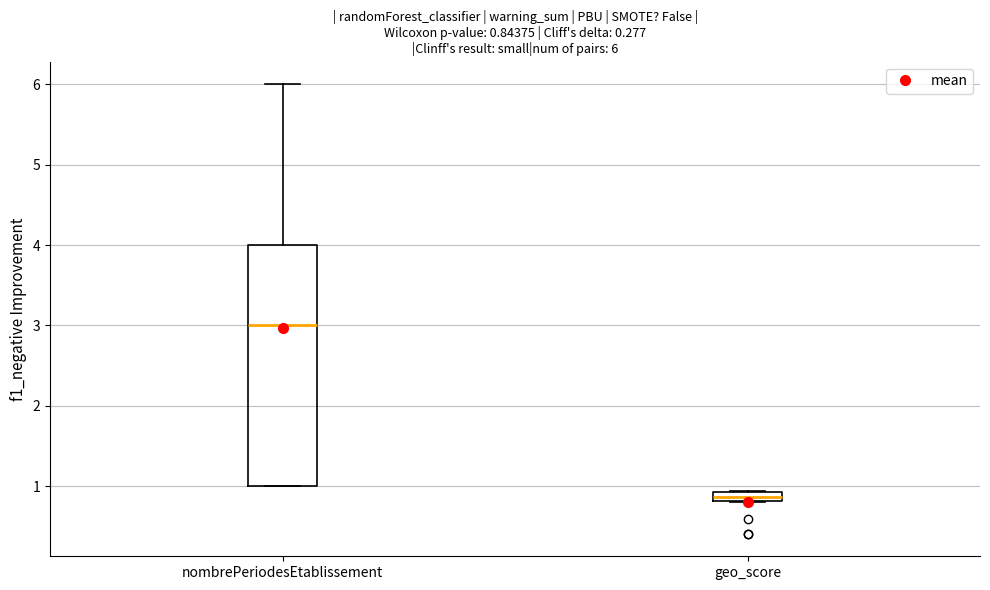

Which box is the tallest, from its lower edge to its upper edge?

nombrePeriodesEtablissement